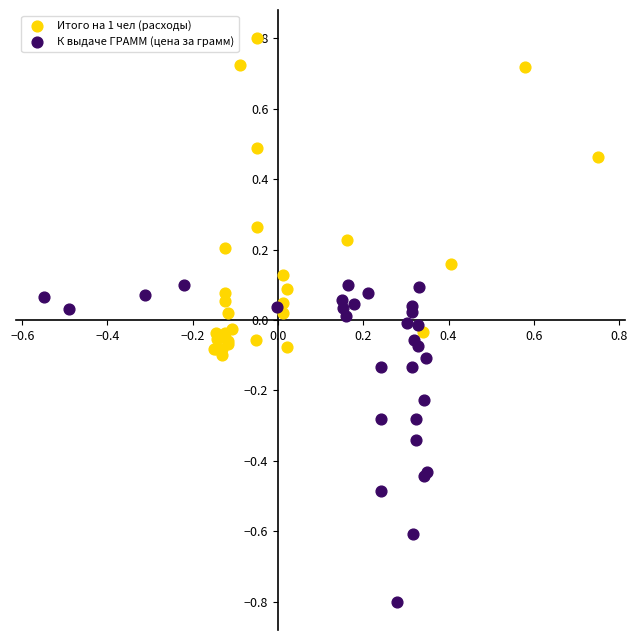

Which series reaches the minimum Y coordinate?

К выдаче ГРАММ (цена за грамм)